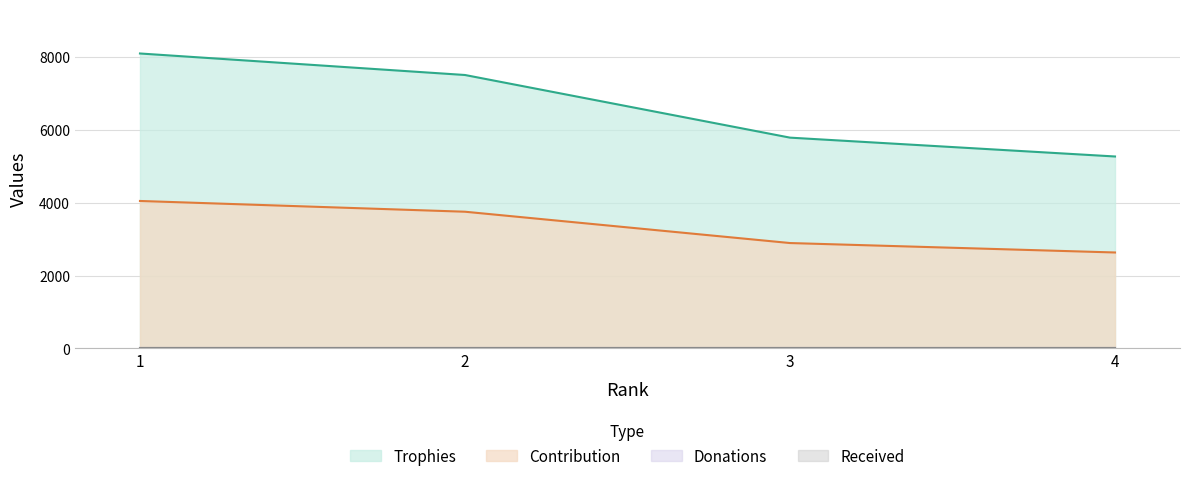

Which has a higher value, 3 or 4?

3